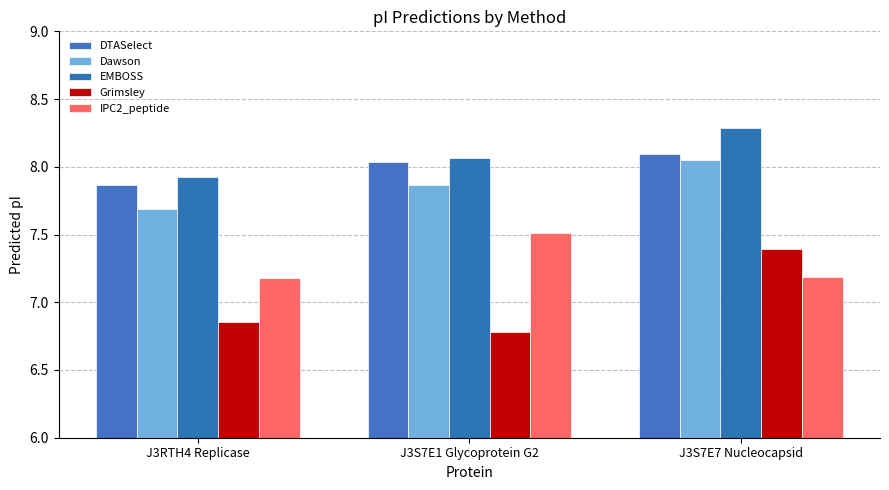

Is it true that IPC2_peptide equals 2.4 at J3S7E1 Glycoprotein G2?

False